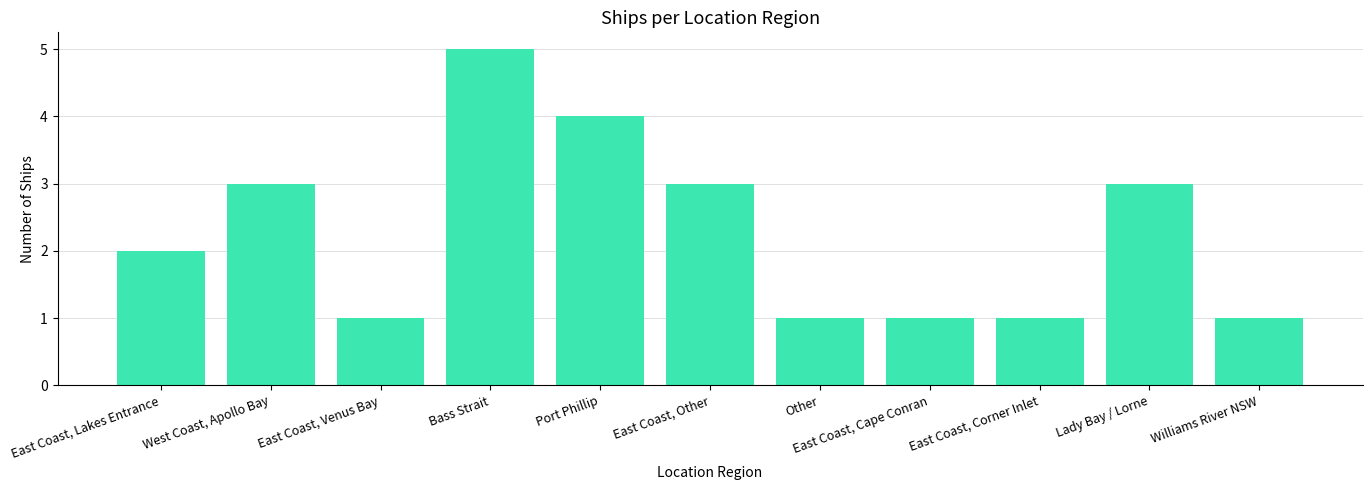

The value at Other is 1. True or false?

True